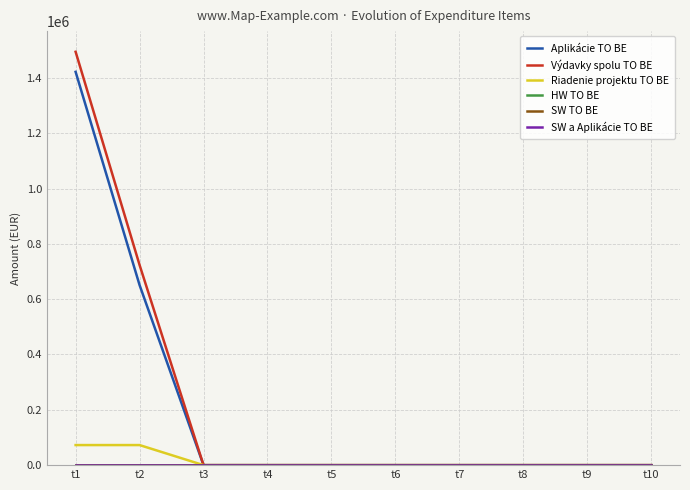

True or false: Riadenie projektu TO BE and SW a Aplikácie TO BE intersect in this chart.

False